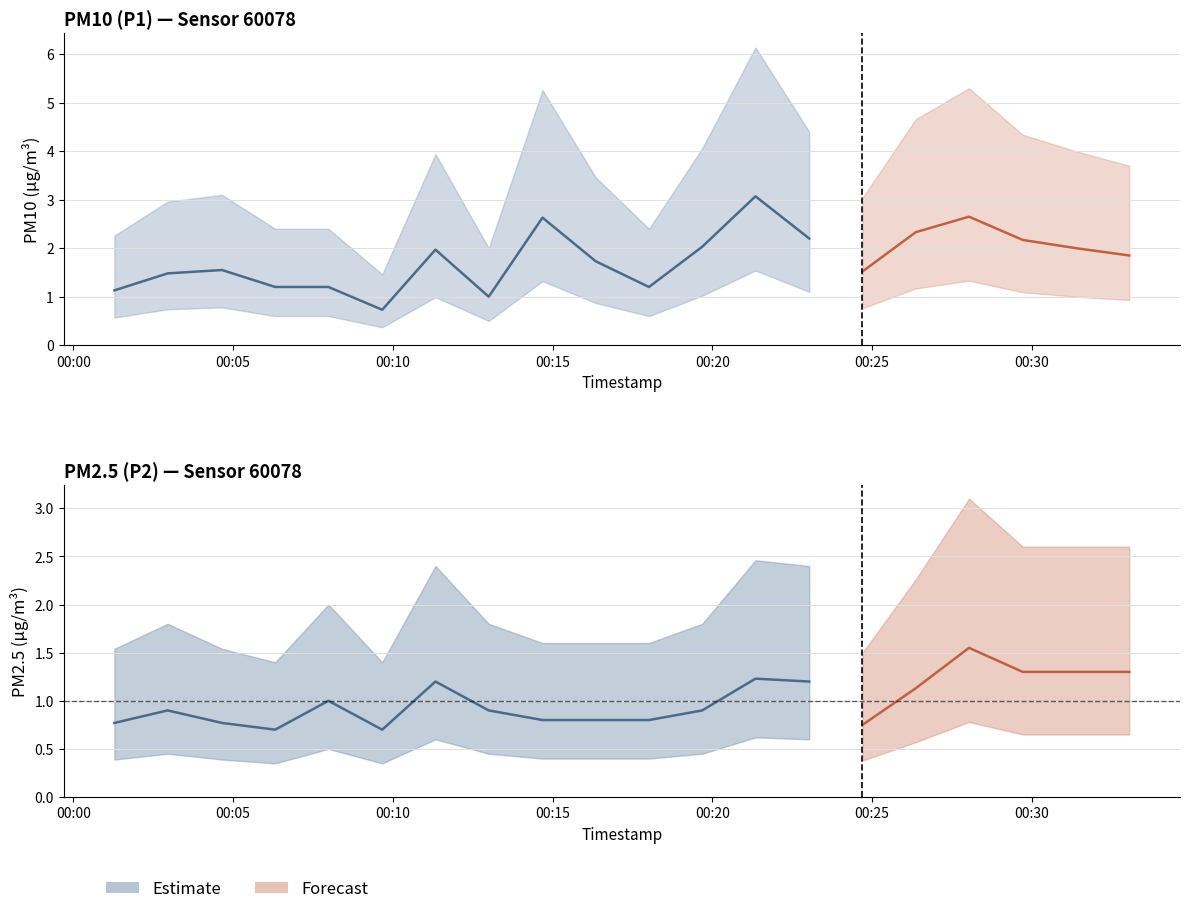

The value of P2 at 02:00 is 1.0. True or false?

True